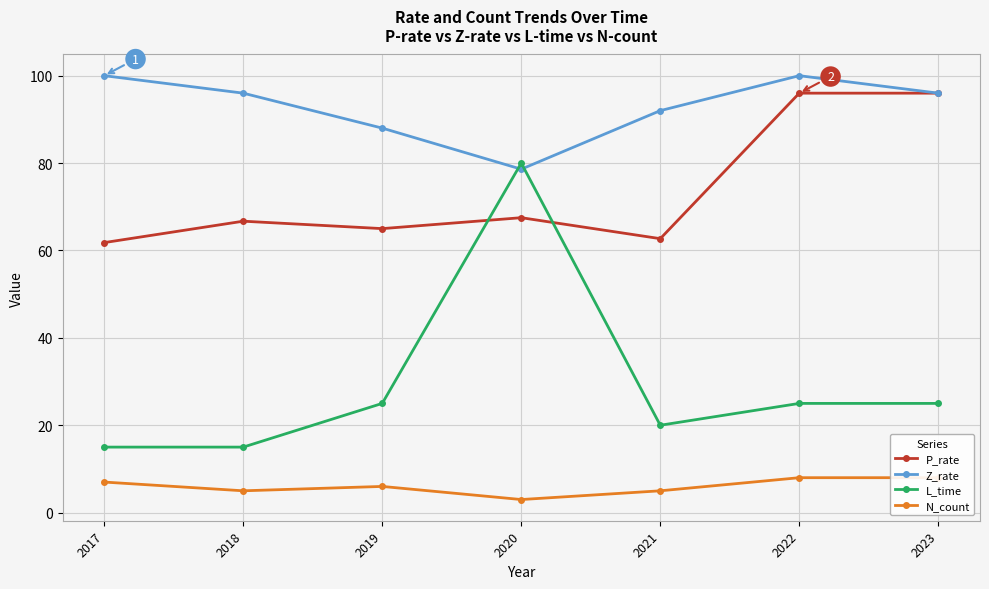

The value of L_time at 2019 is 16.2. True or false?

False